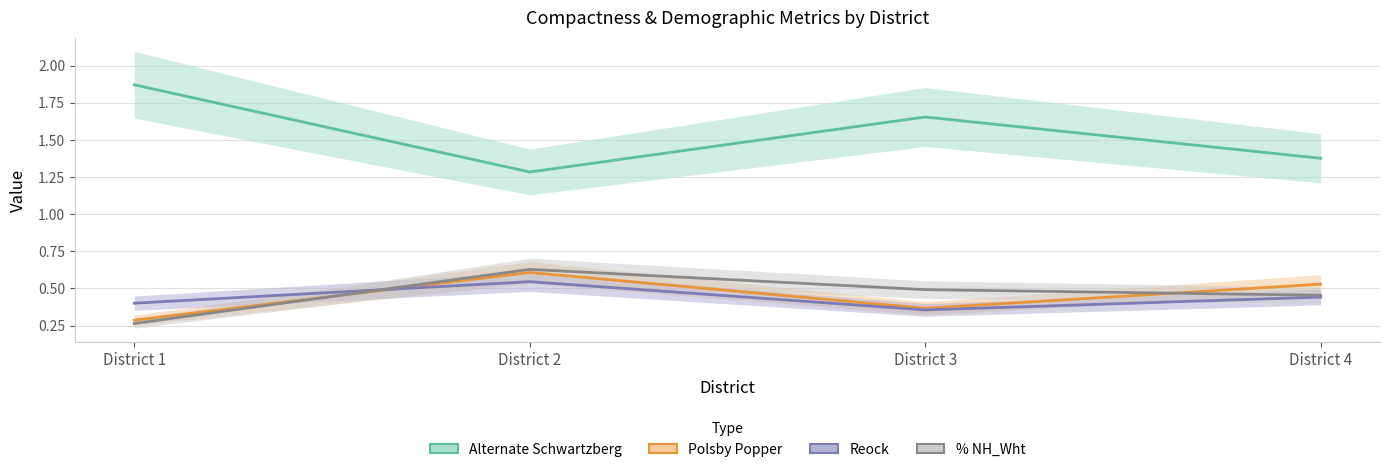

What is the total value across all series at District 1?

2.8